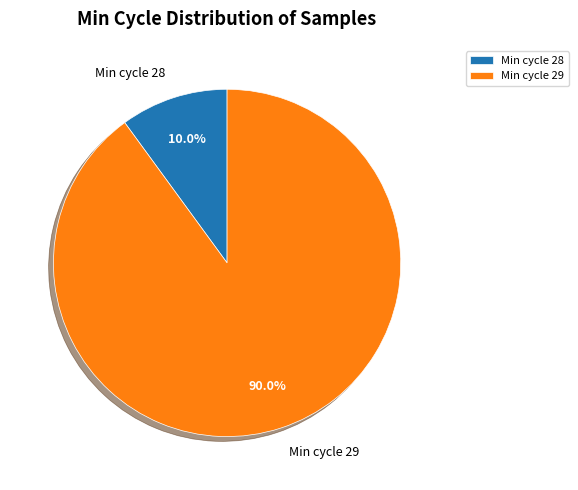

Which has a higher value, Min cycle 29 or Min cycle 28?

Min cycle 29